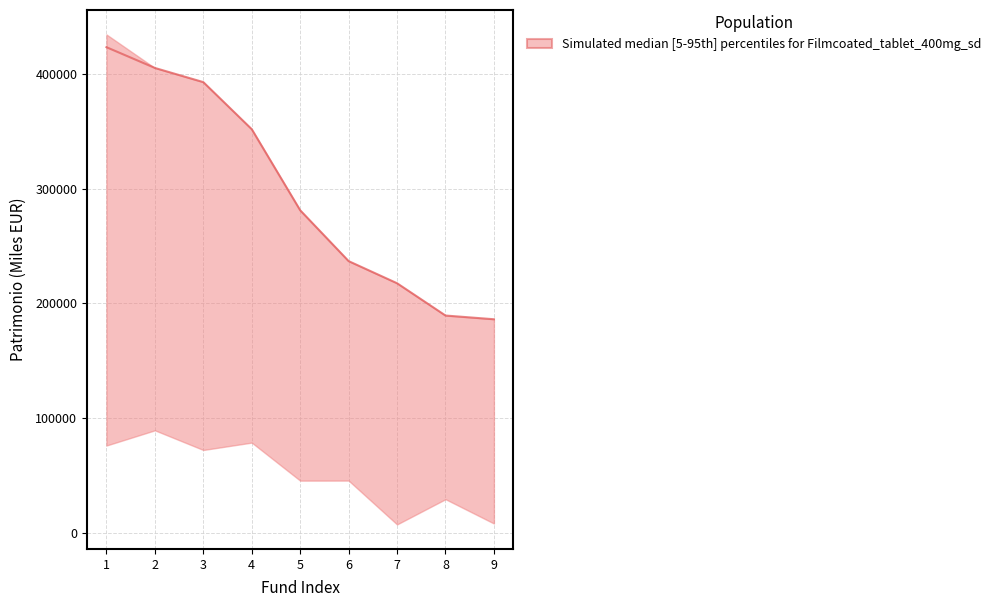

Is the value of median at 8 greater than the value of upper at 6?

No